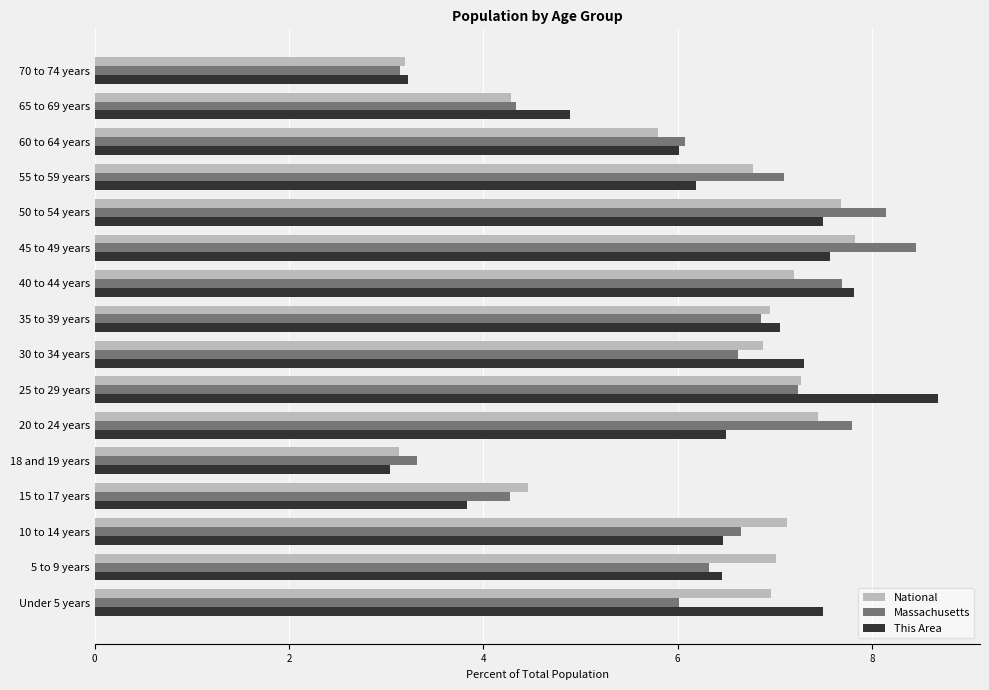

True or false: Massachusetts has a value of 10.7 at 30 to 34 years.

False